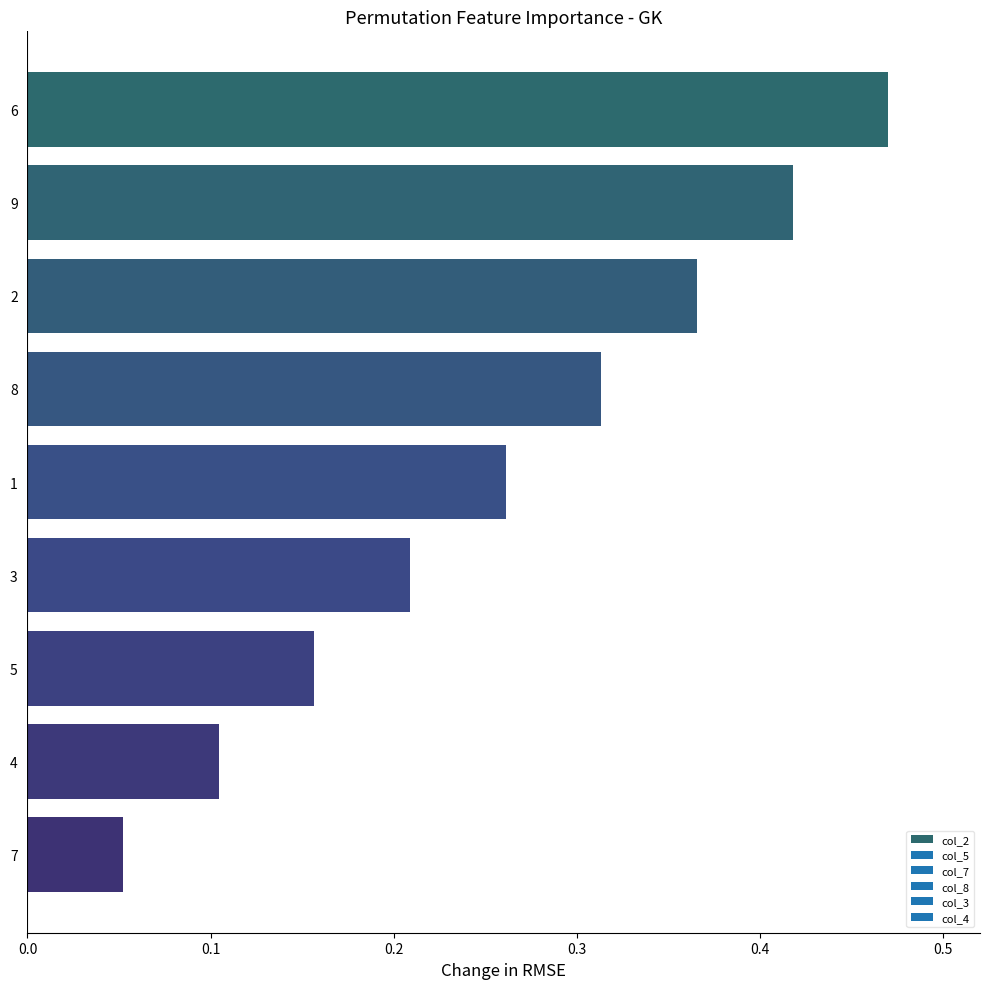

At which label is the value closest to 0?

7